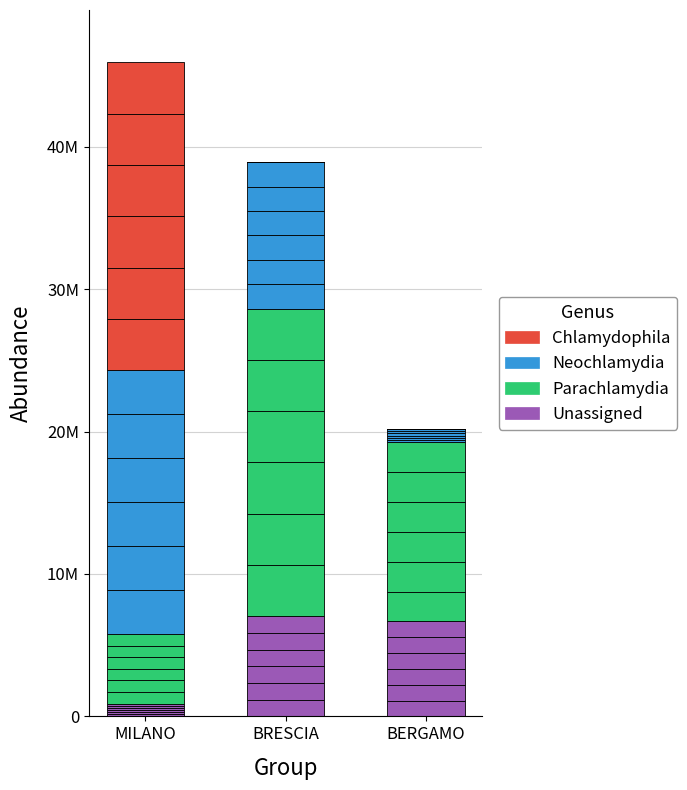

How many data points does each series have?

3